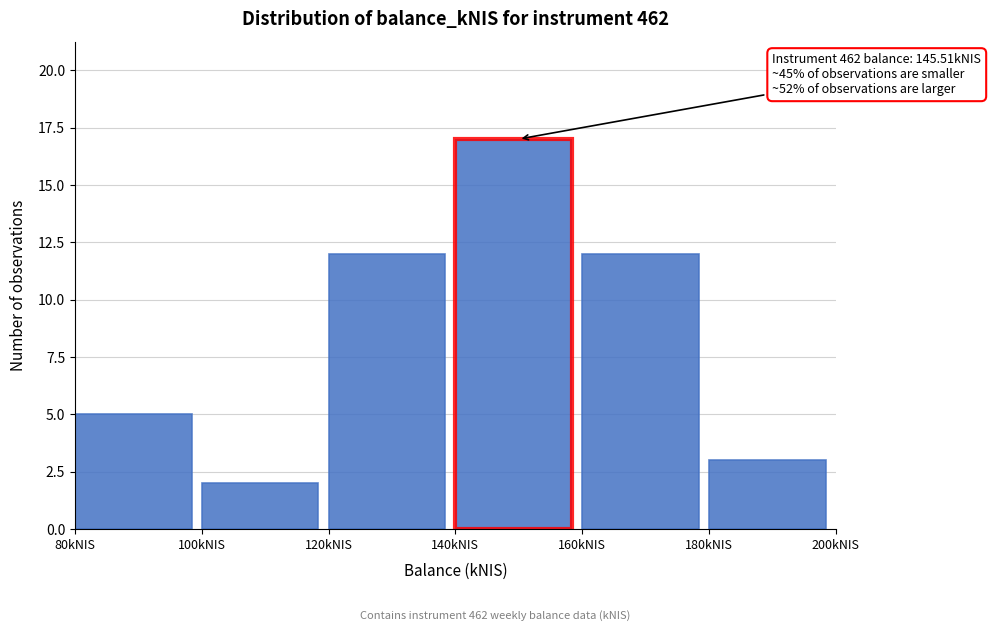

Over which range of the x-axis is the bar tallest?

140 to 160